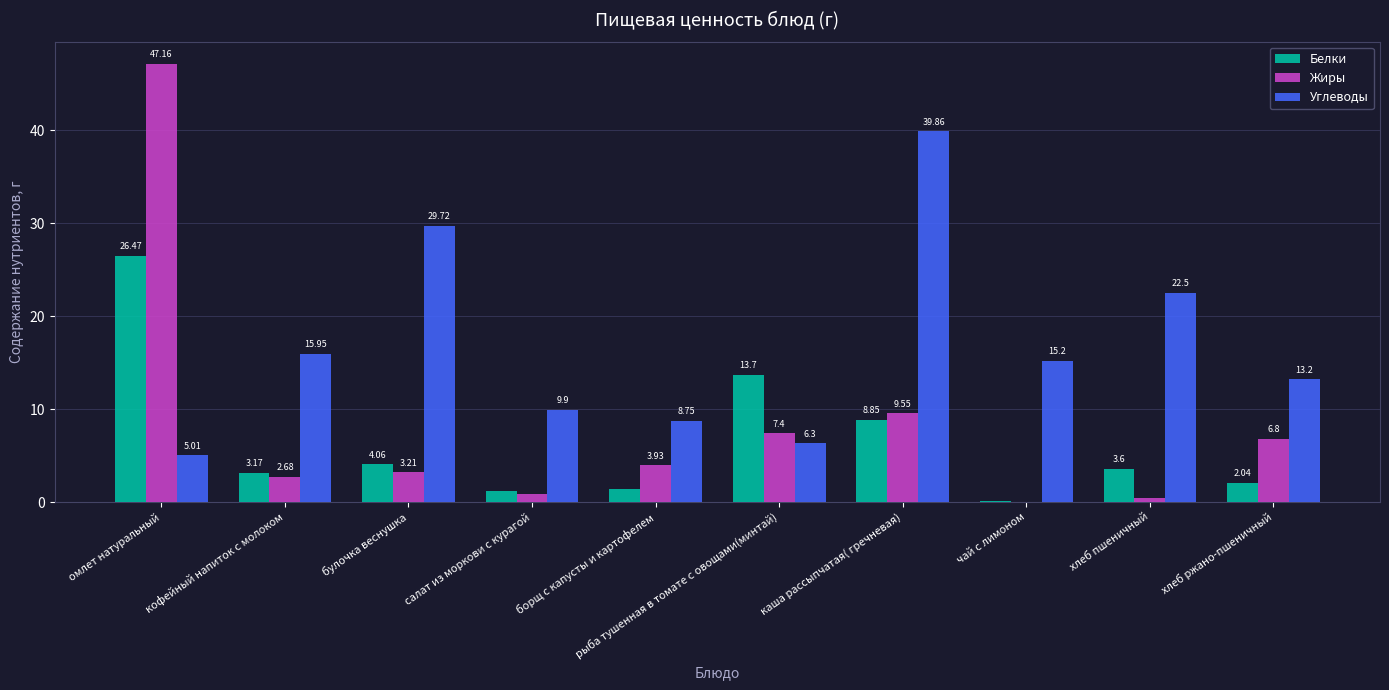

What is the total value across all series at рыба тушенная в томате с овощами(минтай)?

27.4